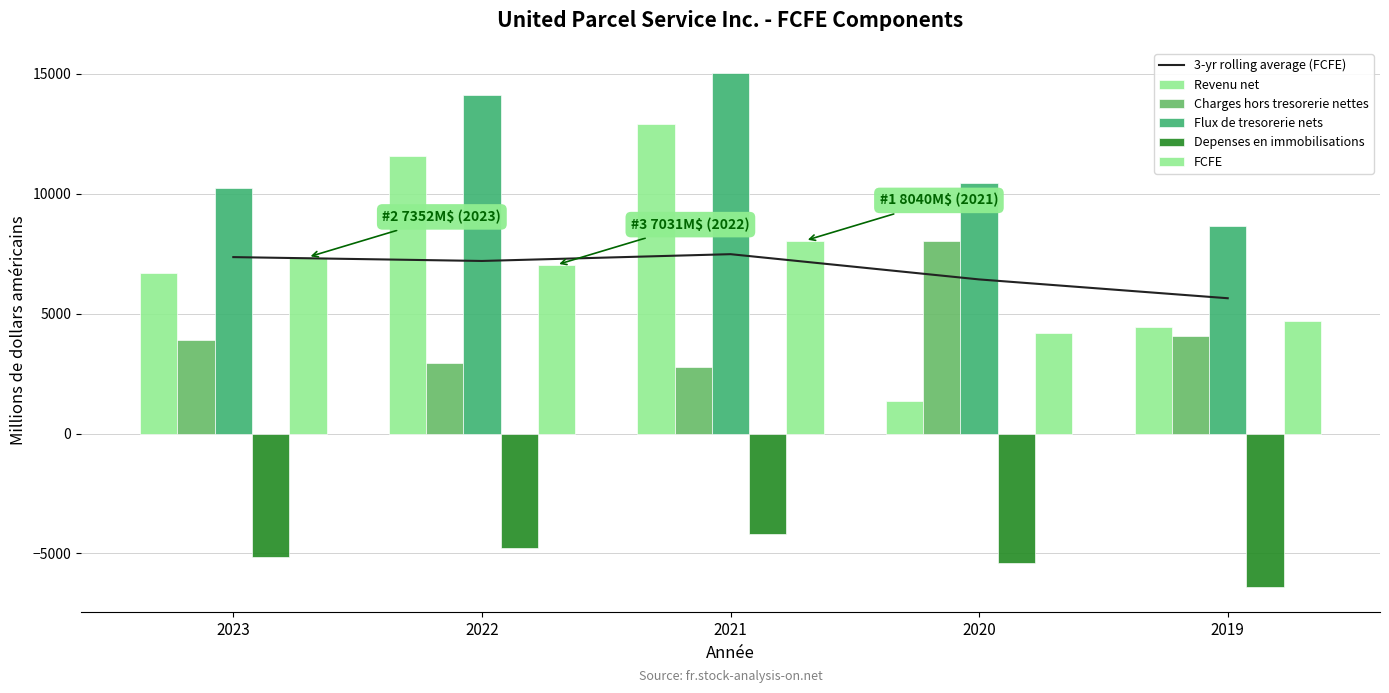

The Depenses en immobilisations series shows -1810.1 at 2023. True or false?

False